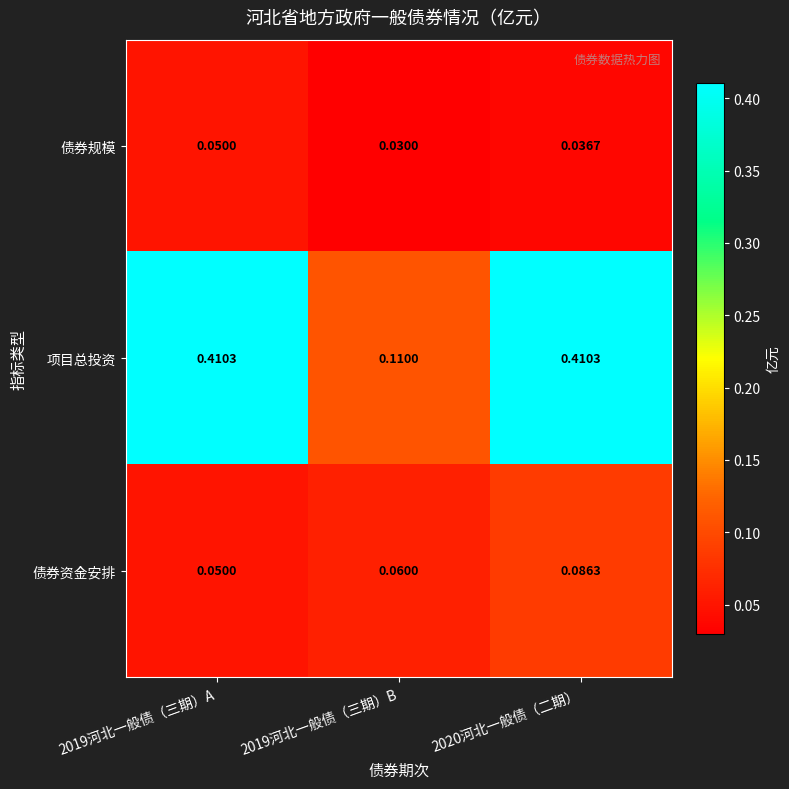

List the series in order of their peak value, highest first.

项目总投资, 债券资金安排, 债券规模